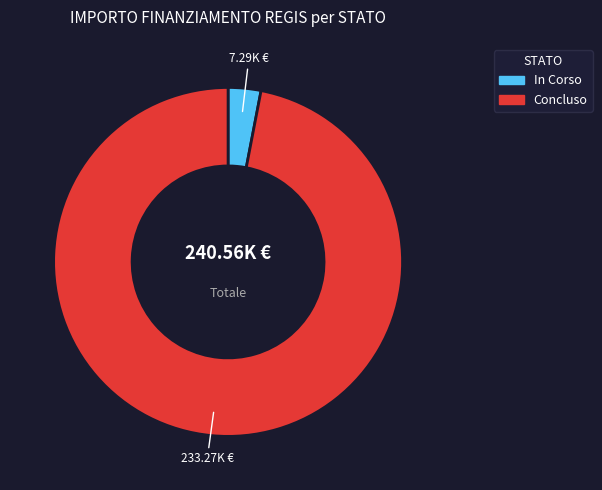

Do In Corso and Concluso together represent more than half of the pie?

Yes